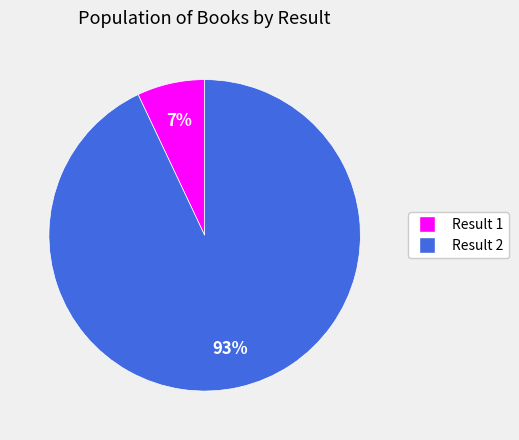

Rank the categories by value from lowest to highest.

Result 1, Result 2